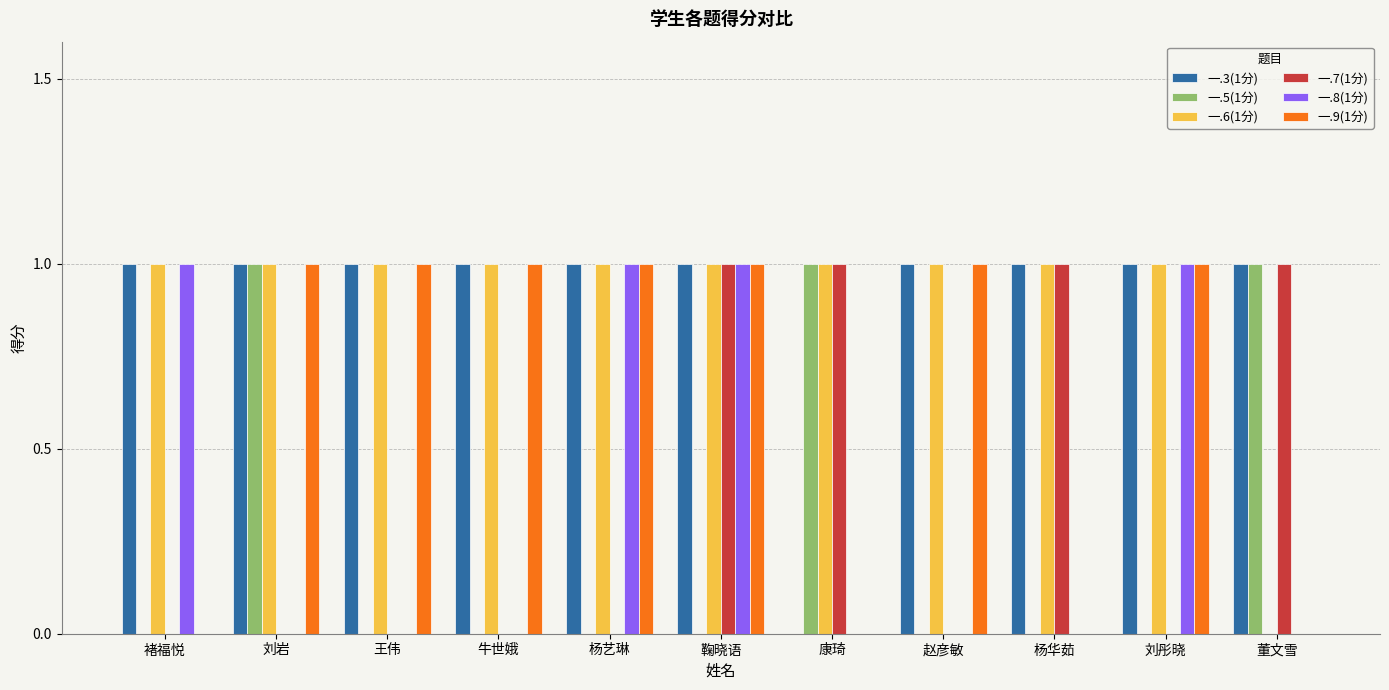

What is the greatest value displayed?

1